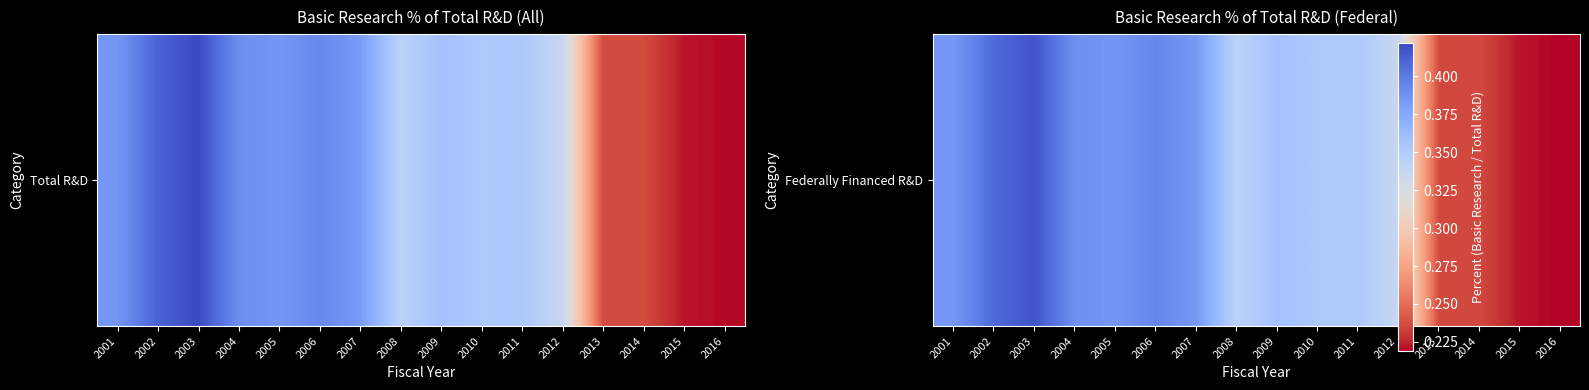

The value at 2004 is 0.4. True or false?

True